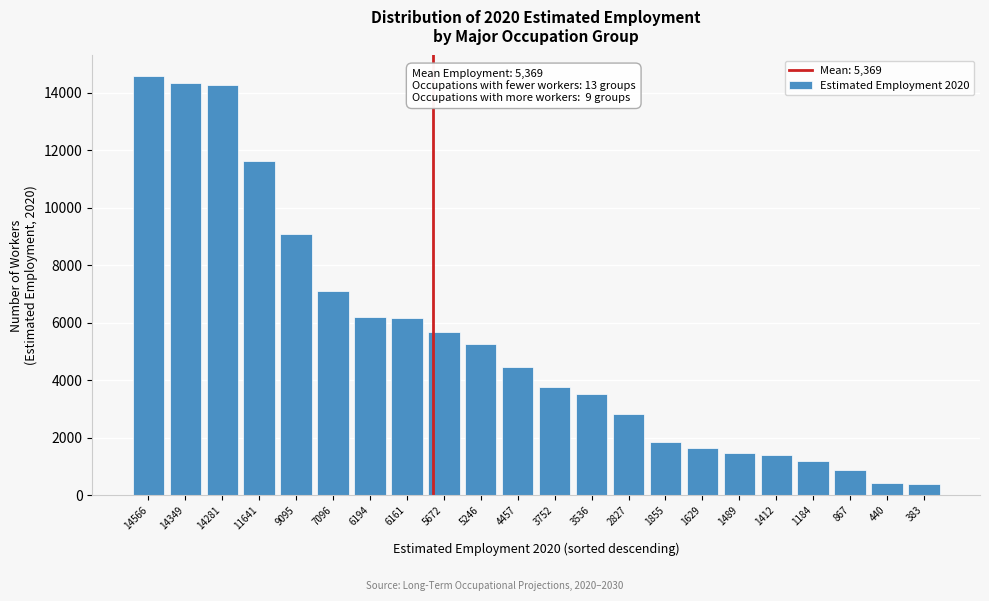

What is the change in value from 14349 to 5246?

-9103